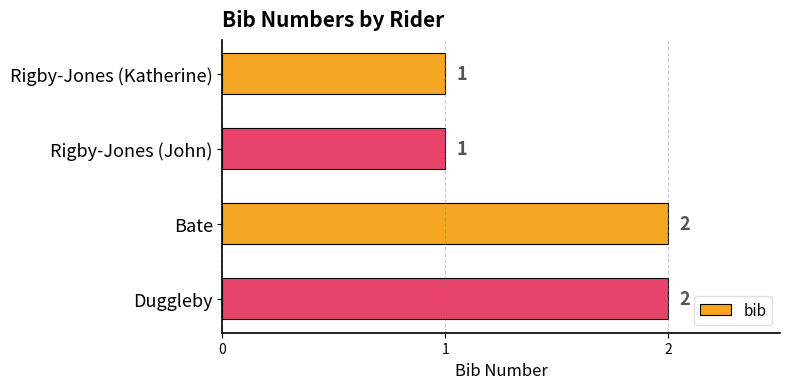

What is the change in value from Rigby-Jones (John) to Bate?

+1